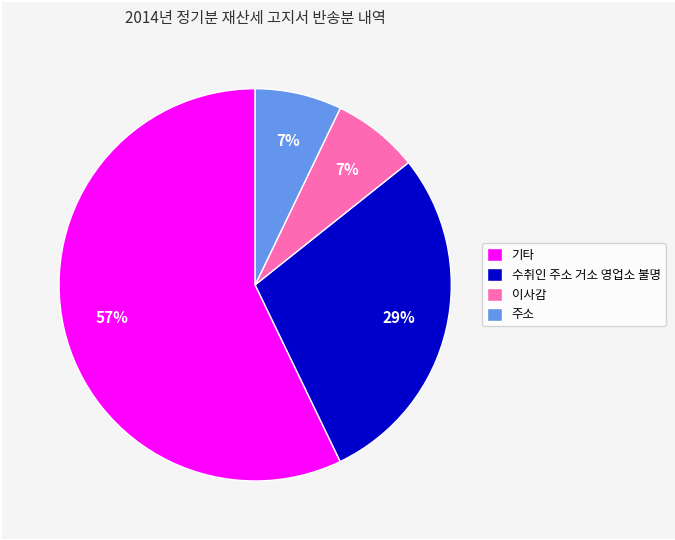

Does 기타 represent more than half of the total?

Yes